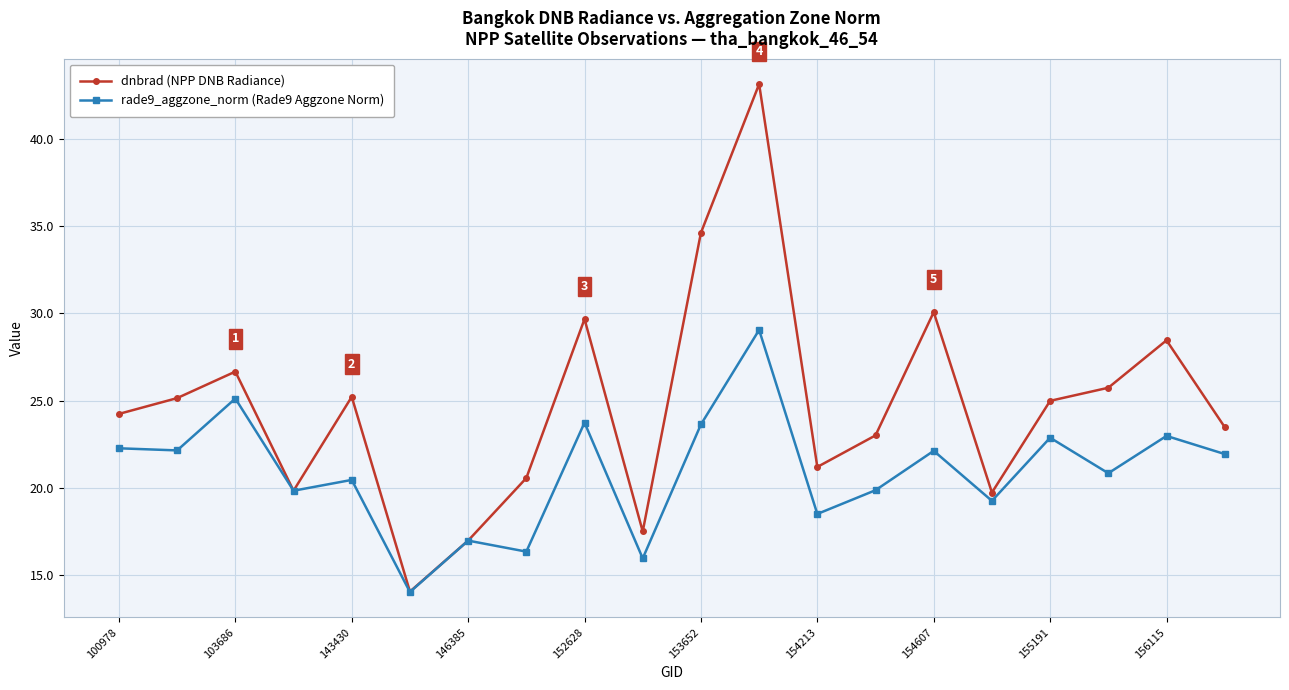

What is the minimum value for rade9_aggzone_norm (Rade9 Aggzone Norm)?

14.0